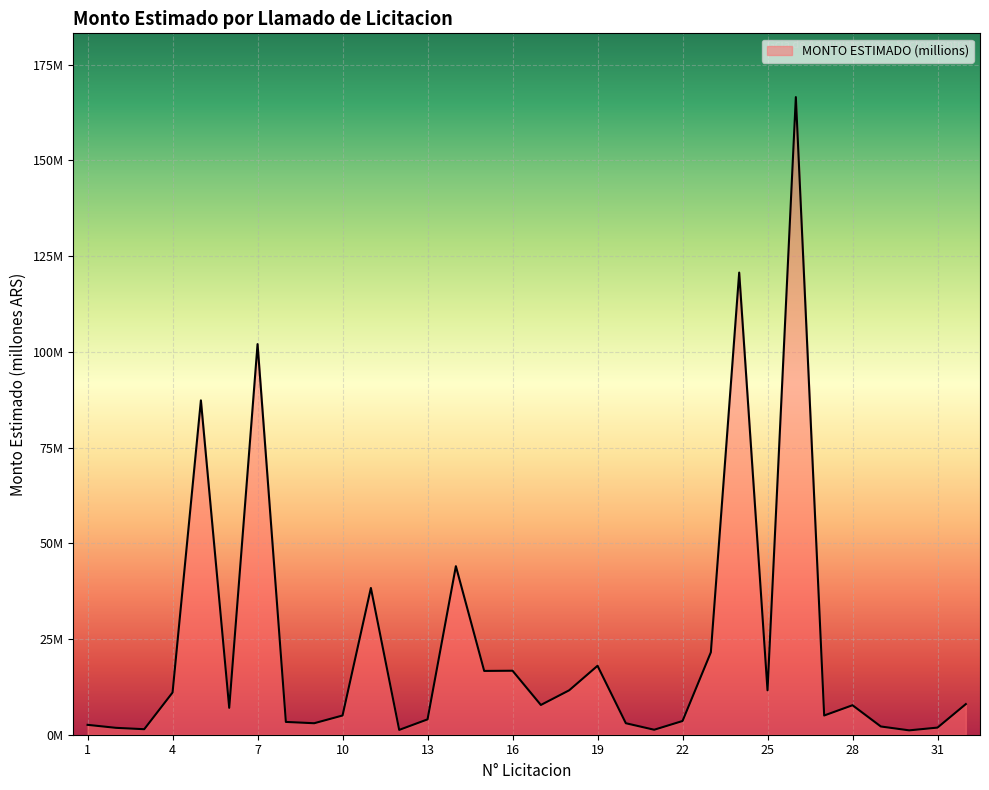

Does the chart display data point markers on the line(s)?

No